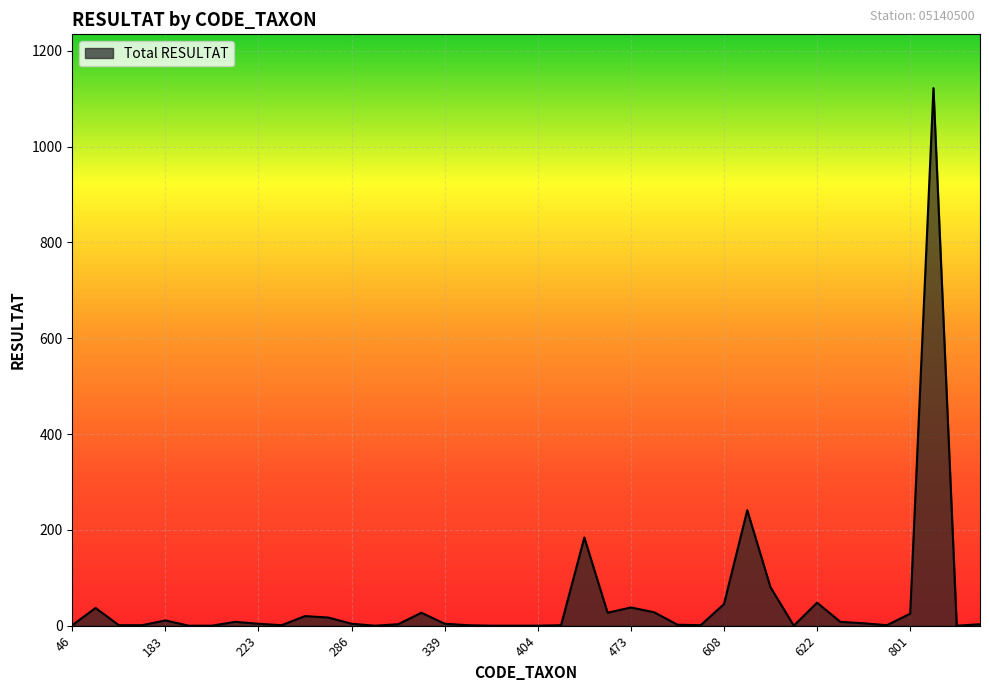

Count the number of categories in the chart.

40